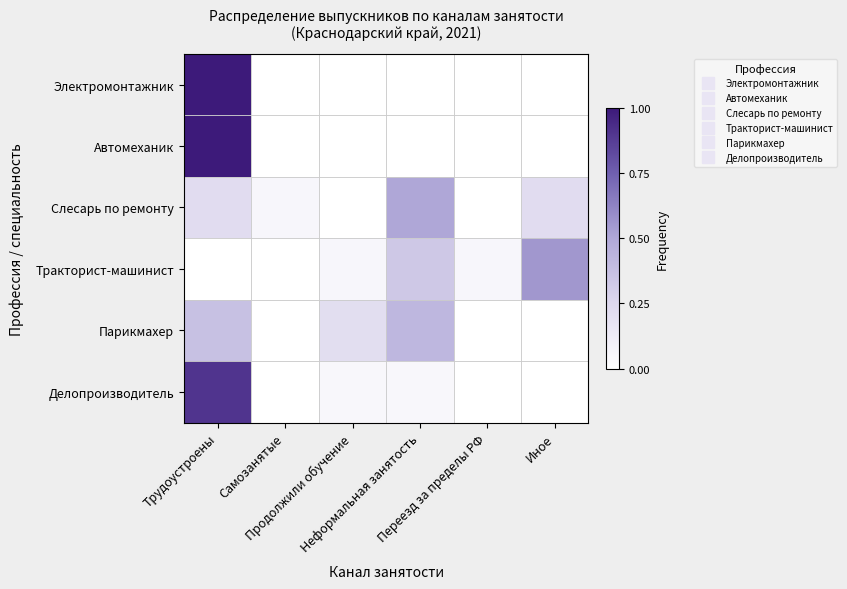

How many data points does each series have?

6